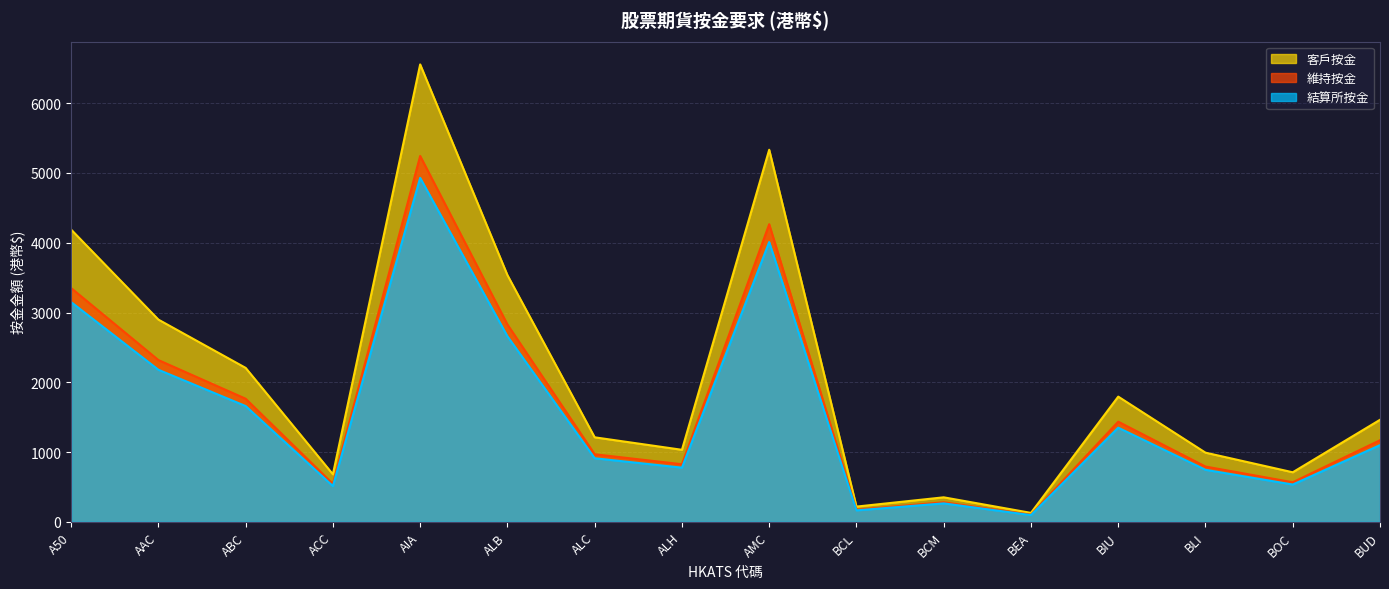

At which label does 結算所按金 first exceed 1100?

A50